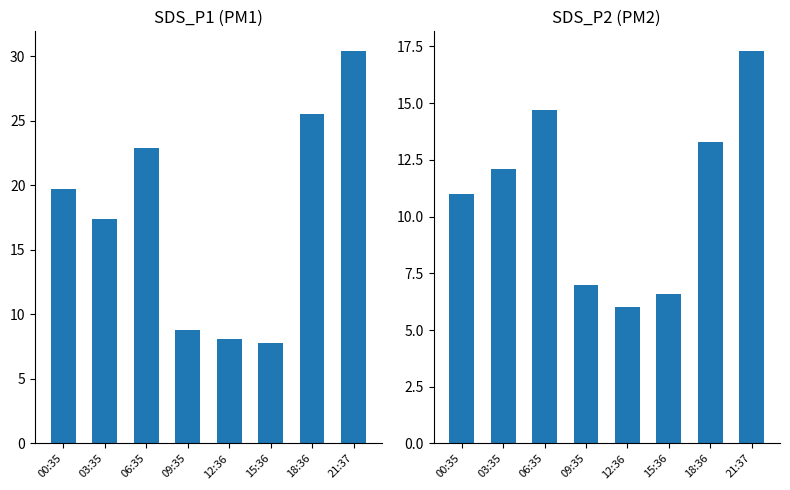

What is the difference between the maximum and minimum values in the SDS_P2 series?

11.3